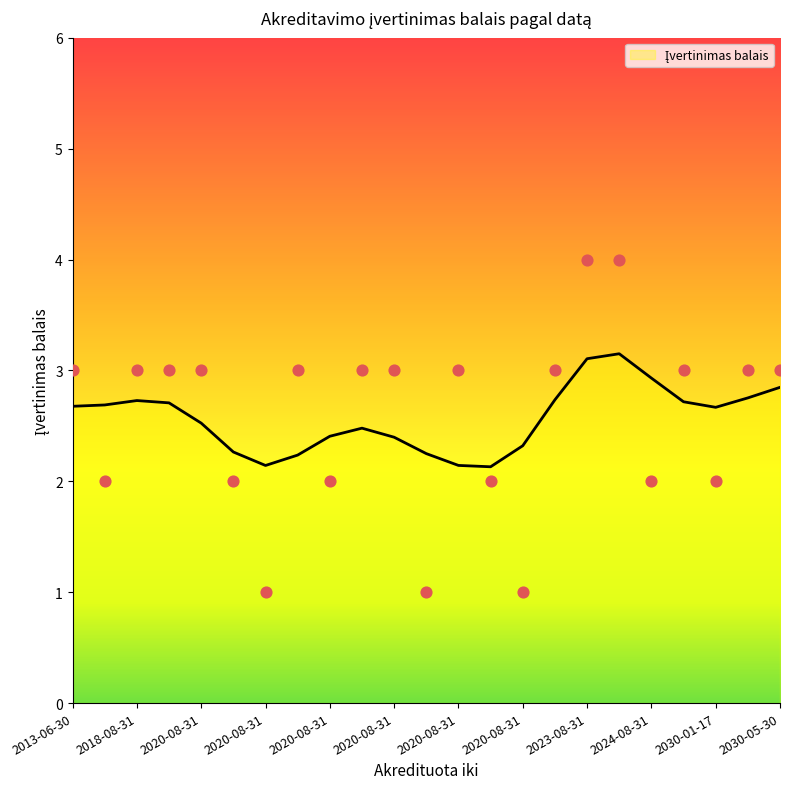

What is the change in value from 2022-06-30 to 2020-08-31?

-1